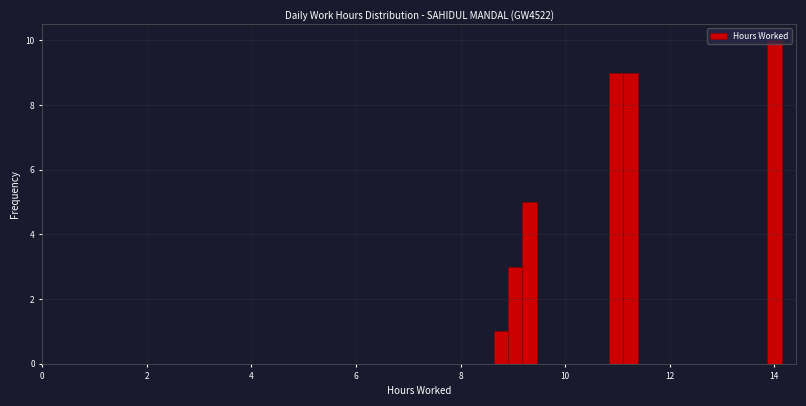

Read against the x-axis, roughly where is the centre of the tallest bar?

14.0